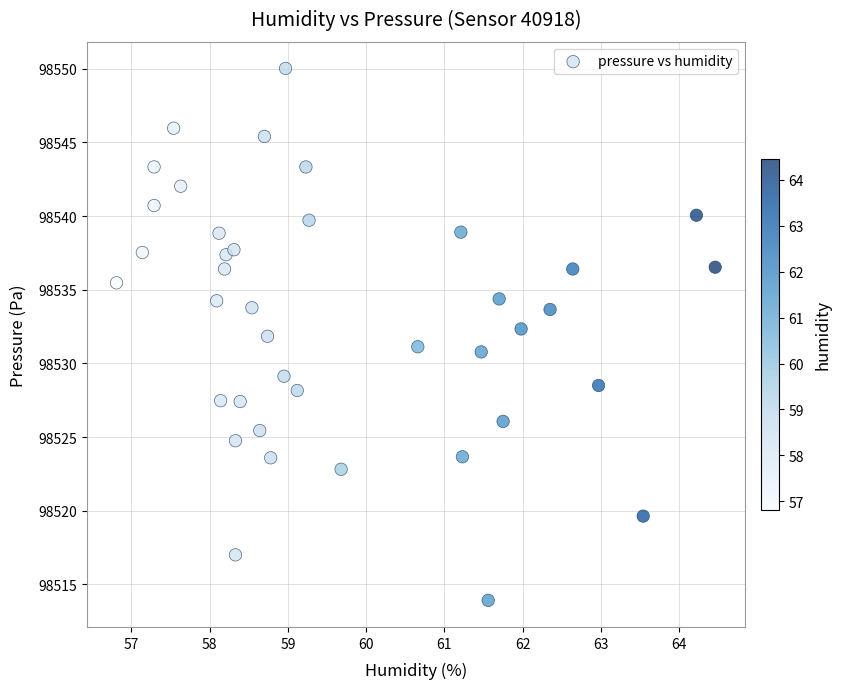

What is the range of X values (max minus min)?

7.6